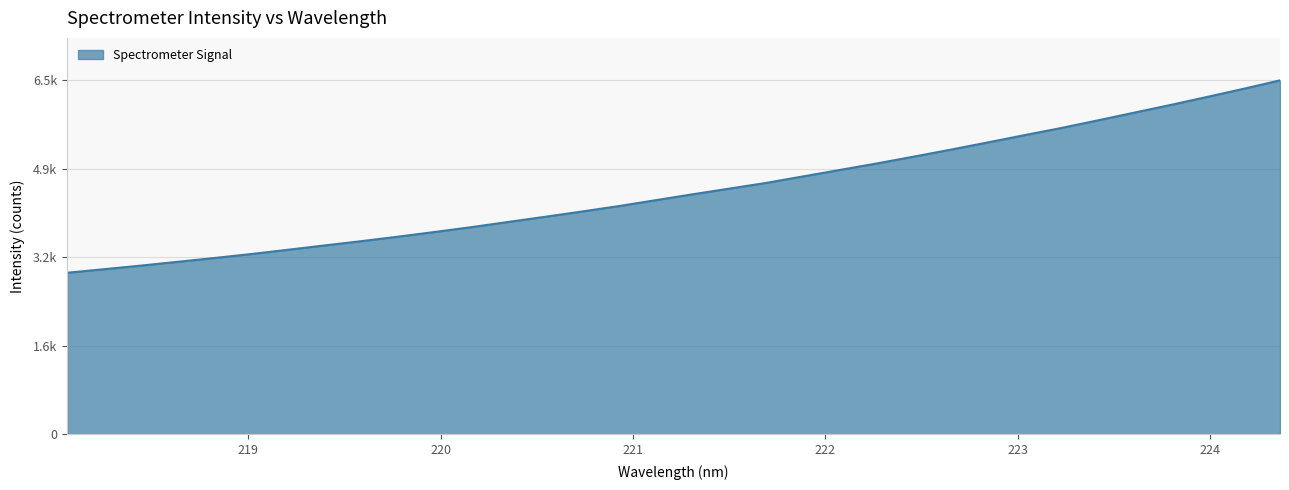

Reading right to left, list all the values displayed in this chart.

6566.8	6409.0	6257.0	6107.4	5963.2	5818.6	5677.0	5544.4	5409.1	5276.6	5147.8	5022.2	4901.9	4782.5	4662.3	4556.8	4451.1	4342.3	4233.5	4132.8	4035.2	3939.6	3843.4	3753.5	3665.9	3582.9	3503.1	3422.4	3343.2	3269.6	3198.7	3128.2	3061.8	2996.0